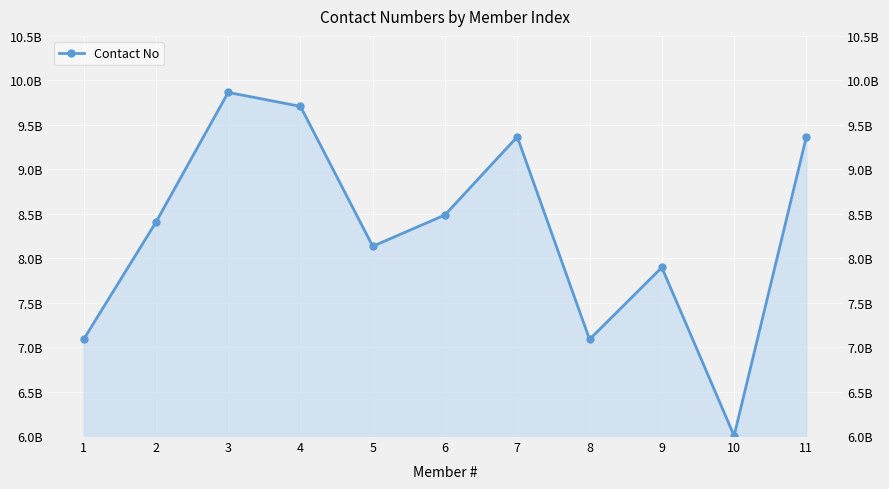

List the labels in order of value, smallest first.

10, 1, 8, 9, 5, 2, 6, 11, 7, 4, 3